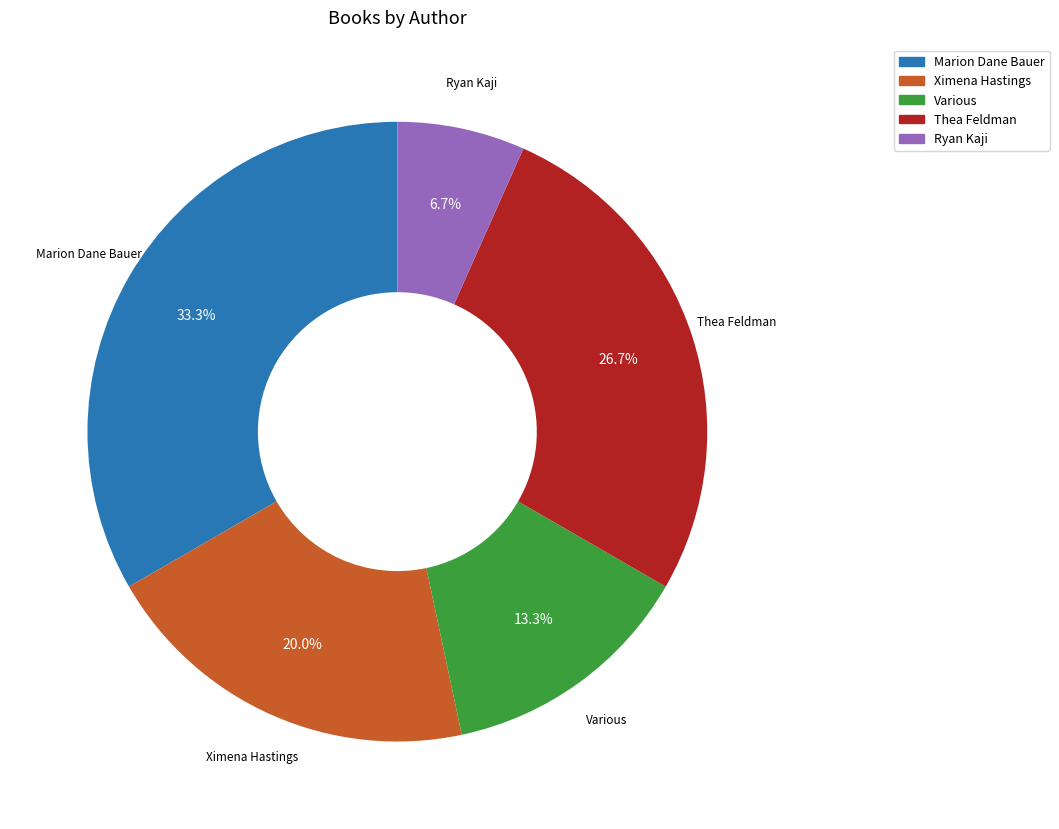

Is there any slice that represents more than half of the pie?

No